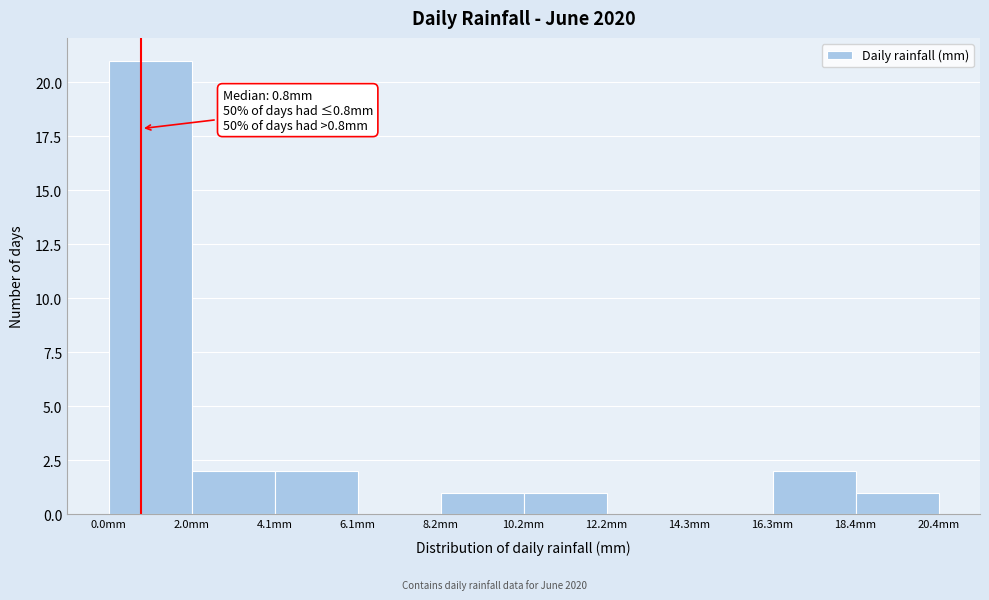

Which range on the x-axis has the tallest bar?

0.0 to 2.0